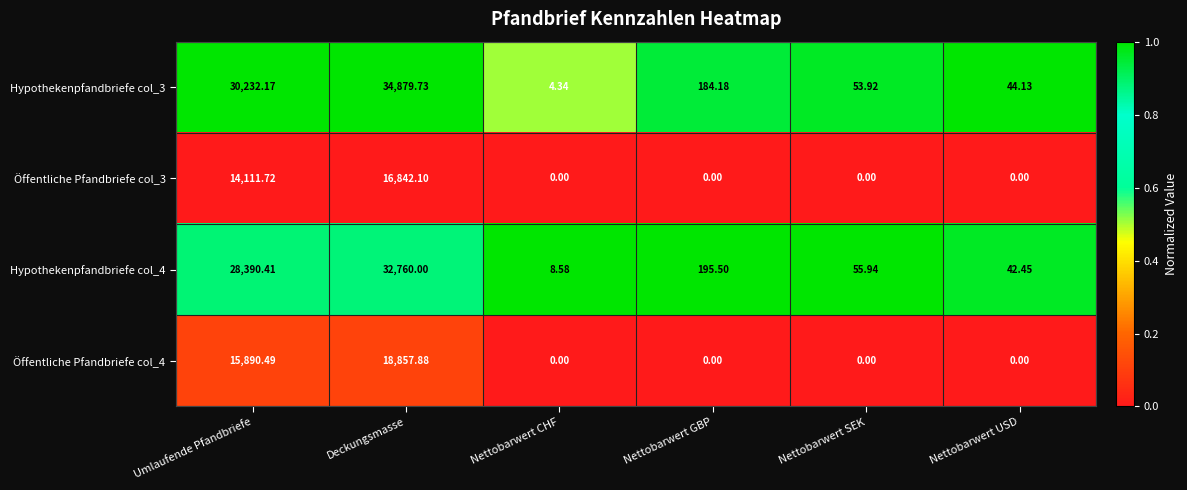

How many series are shown in this chart?

4